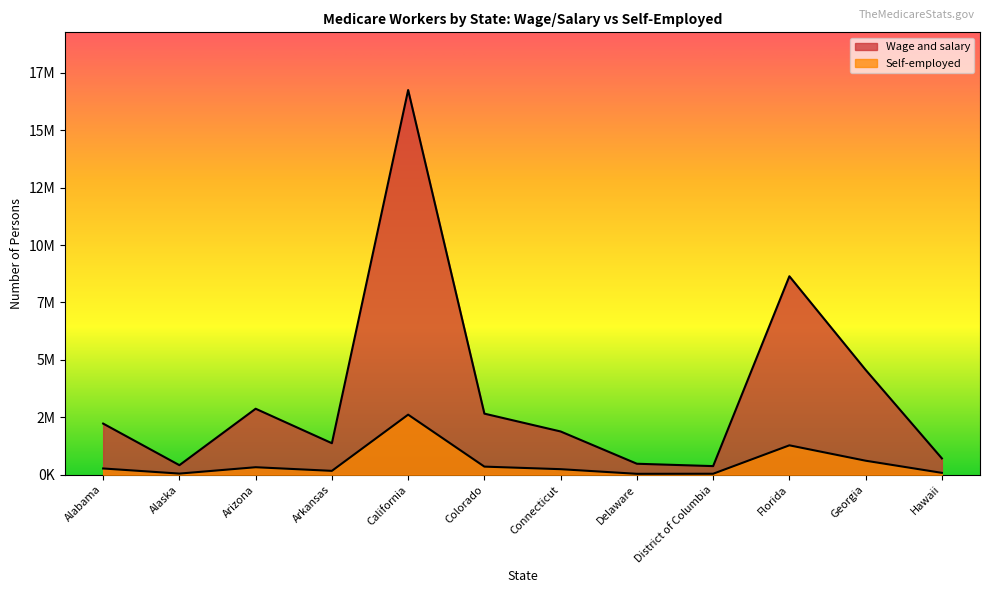

What position from the right is Georgia?

2